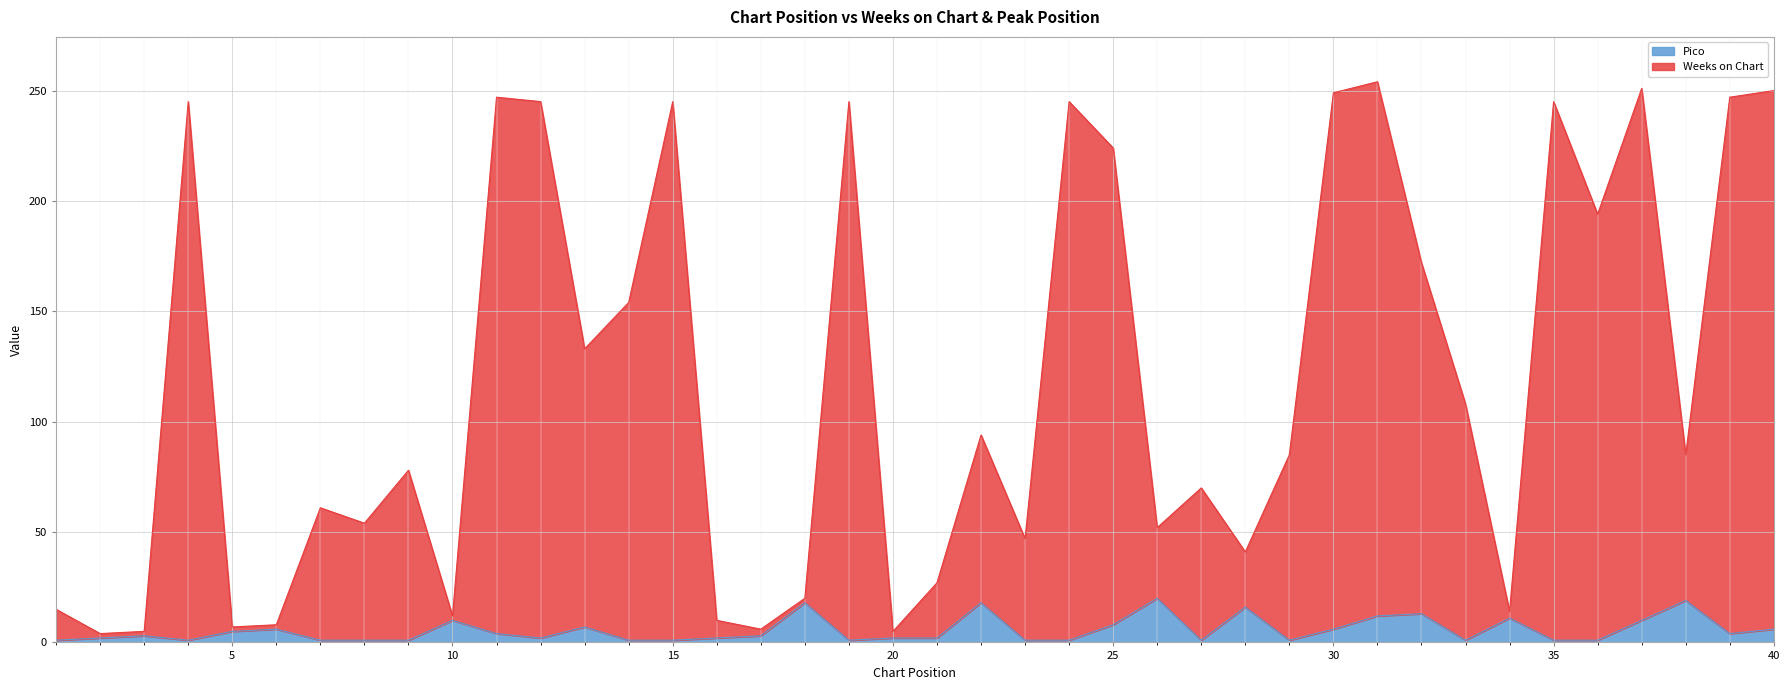

Which label corresponds to the smallest value in the chart?

1